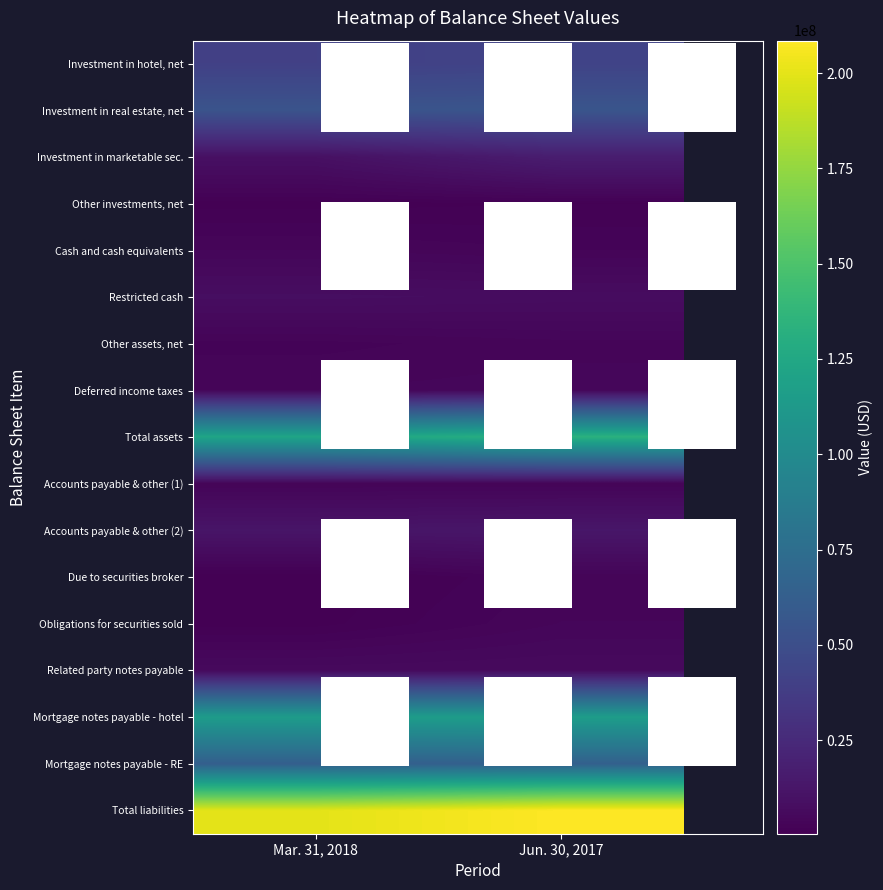

Reading right to left, what are all the values shown in this chart?

Investment in hotel, net: Jun. 30, 2017=42092000	Mar. 31, 2018=40234000
Investment in real estate, net: Jun. 30, 2017=54984000	Mar. 31, 2018=53955000
Investment in marketable sec.: Jun. 30, 2017=17177000	Mar. 31, 2018=9442000
Other investments, net: Jun. 30, 2017=1211000	Mar. 31, 2018=893000
Cash and cash equivalents: Jun. 30, 2017=2871000	Mar. 31, 2018=3671000
Restricted cash: Jun. 30, 2017=7402000	Mar. 31, 2018=8036000
Other assets, net: Jun. 30, 2017=3365000	Mar. 31, 2018=2576000
Deferred income taxes: Jun. 30, 2017=4107000	Mar. 31, 2018=3677000
Total assets: Jun. 30, 2017=133209000	Mar. 31, 2018=122484000
Accounts payable & other (1): Jun. 30, 2017=2947000	Mar. 31, 2018=2854000
Accounts payable & other (2): Jun. 30, 2017=12833000	Mar. 31, 2018=12010000
Due to securities broker: Jun. 30, 2017=3012000	Mar. 31, 2018=420000
Obligations for securities sold: Jun. 30, 2017=3710000	Mar. 31, 2018=884000
Related party notes payable: Jun. 30, 2017=6112000	Mar. 31, 2018=5827000
Mortgage notes payable - hotel: Jun. 30, 2017=115615000	Mar. 31, 2018=114670000
Mortgage notes payable - RE: Jun. 30, 2017=64298000	Mar. 31, 2018=63231000
Total liabilities: Jun. 30, 2017=208527000	Mar. 31, 2018=199896000